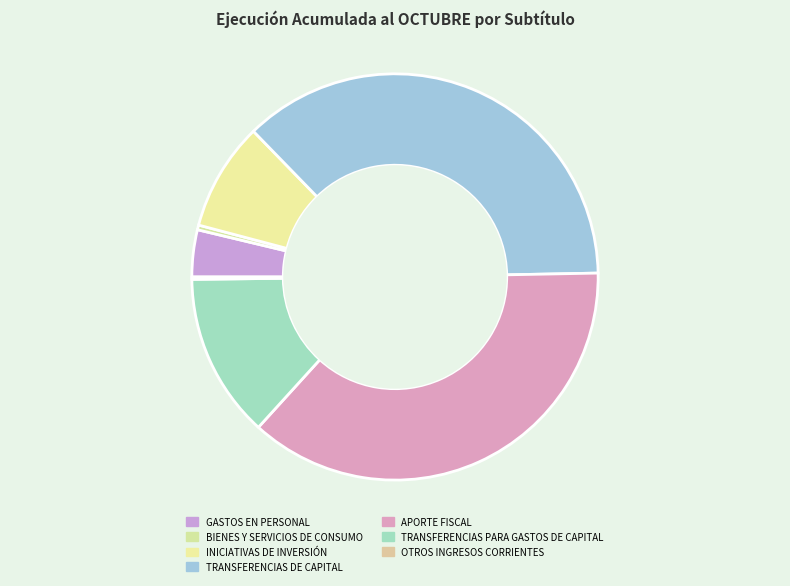

Which category has the smallest portion of the pie?

OTROS INGRESOS CORRIENTES